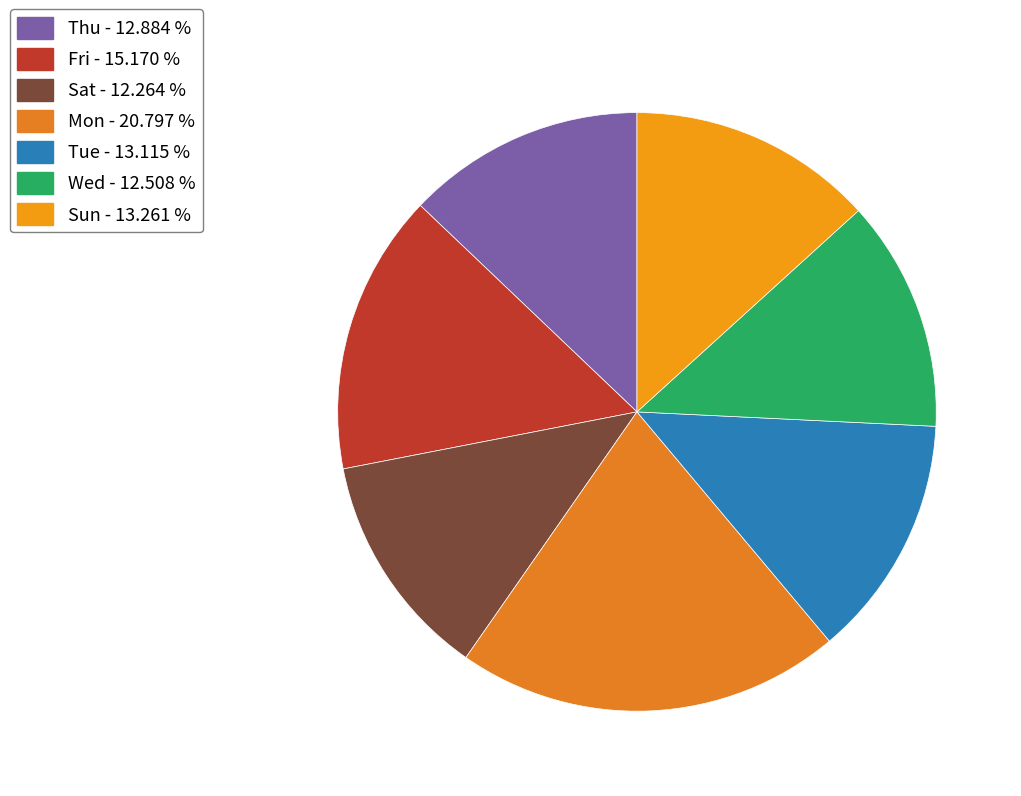

What percentage is the Sat slice, to the nearest percent?

12%